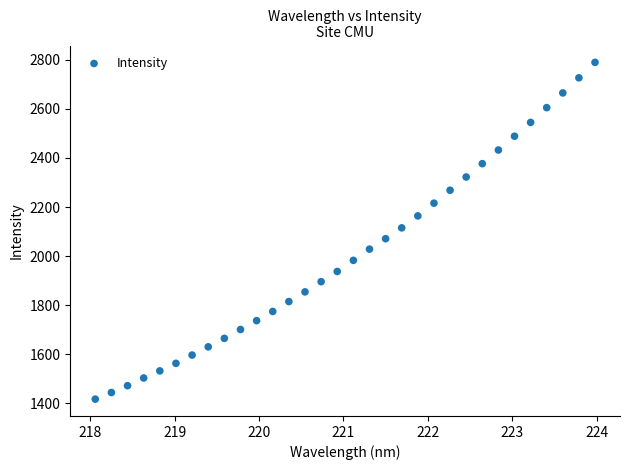

What is the range of X values (max minus min)?

5.9